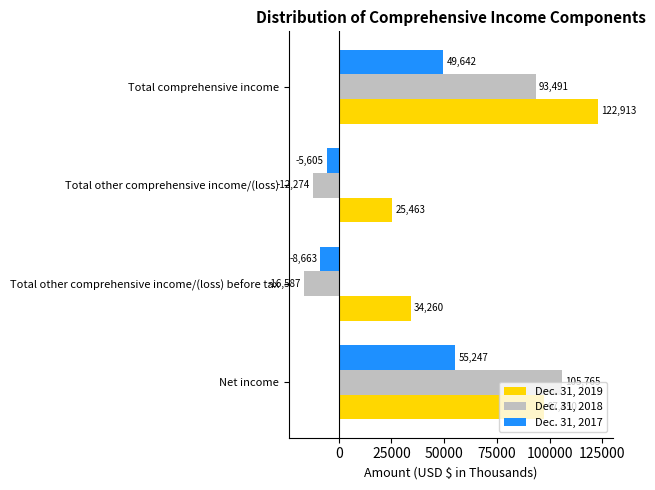

What is the total value across all series at Total other comprehensive income/(loss) before tax?

9010